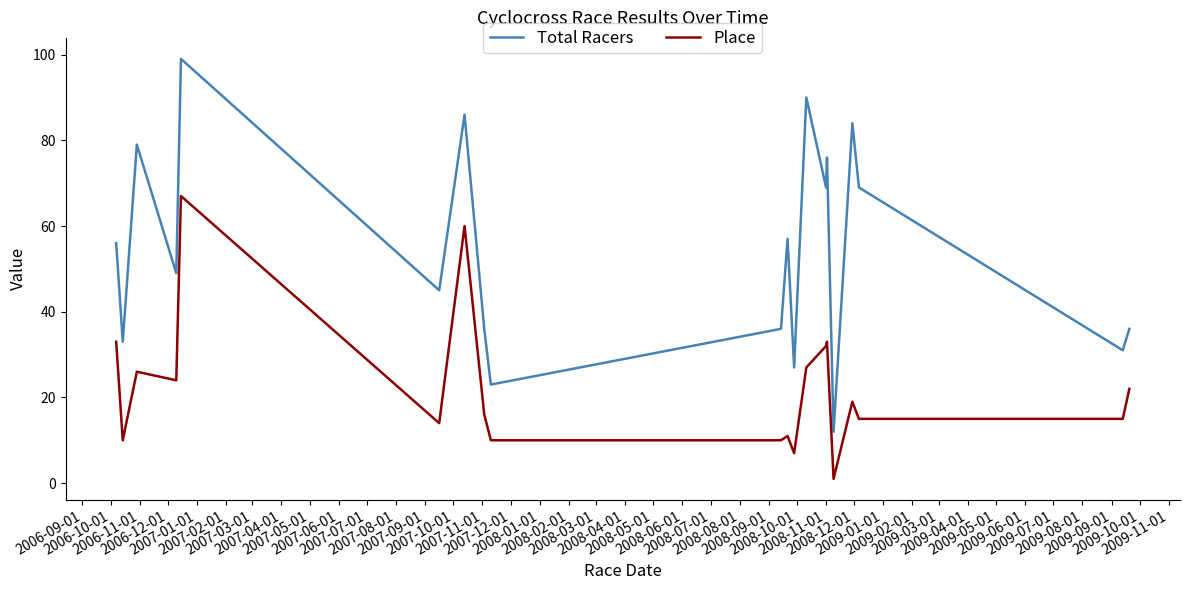

Count the number of data series in this chart.

2